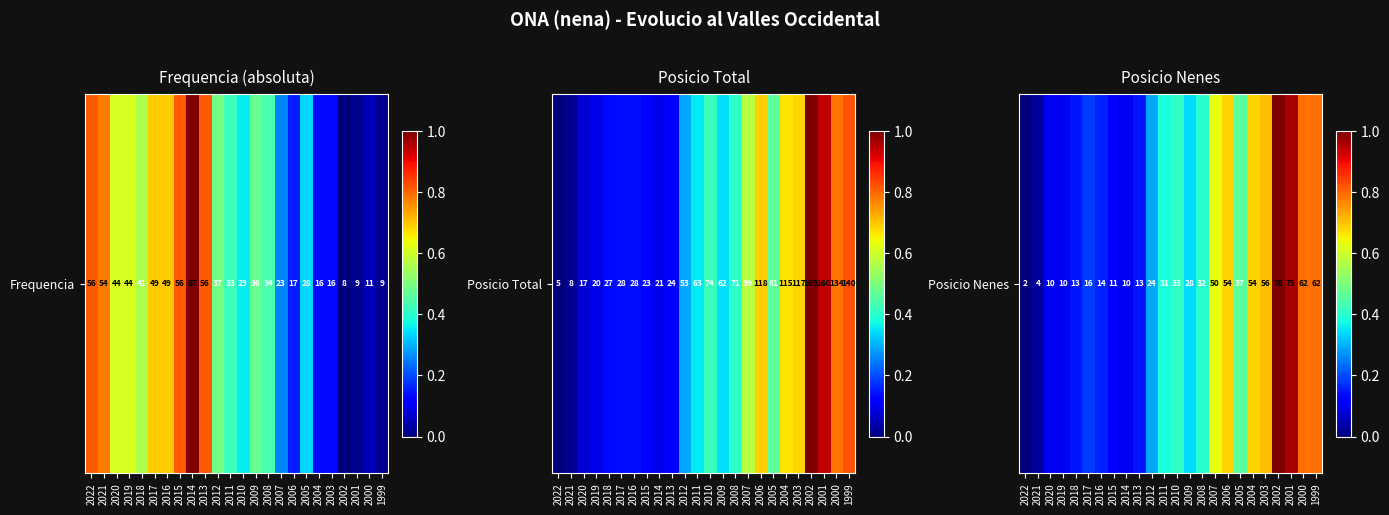

At which label is the value closest to 0?

2022